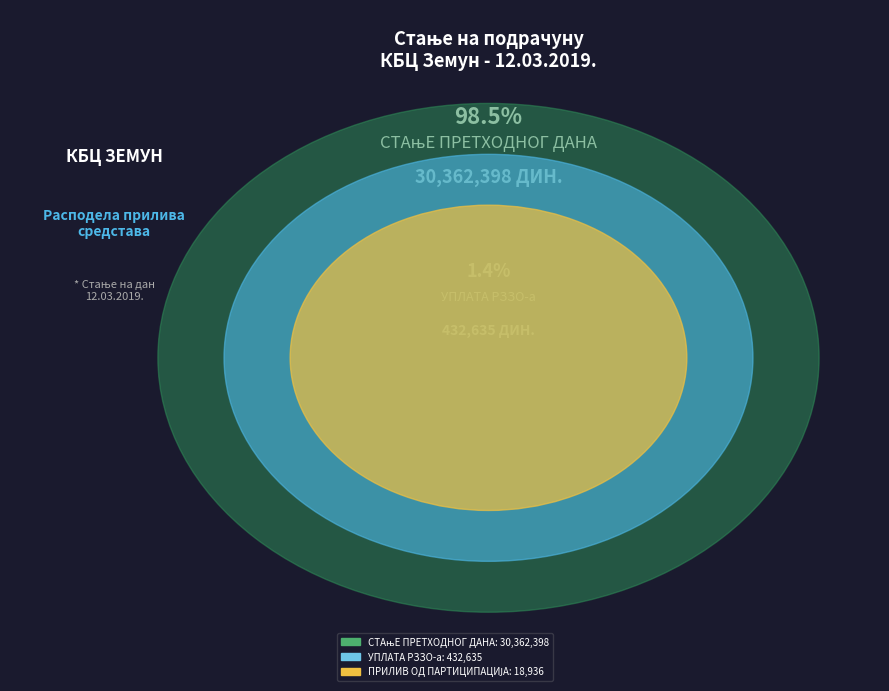

Combined, do СТАњЕ ПРЕТХОДНОГ ДАНА and УПЛАТА РЗЗО-а account for over 50%?

Yes